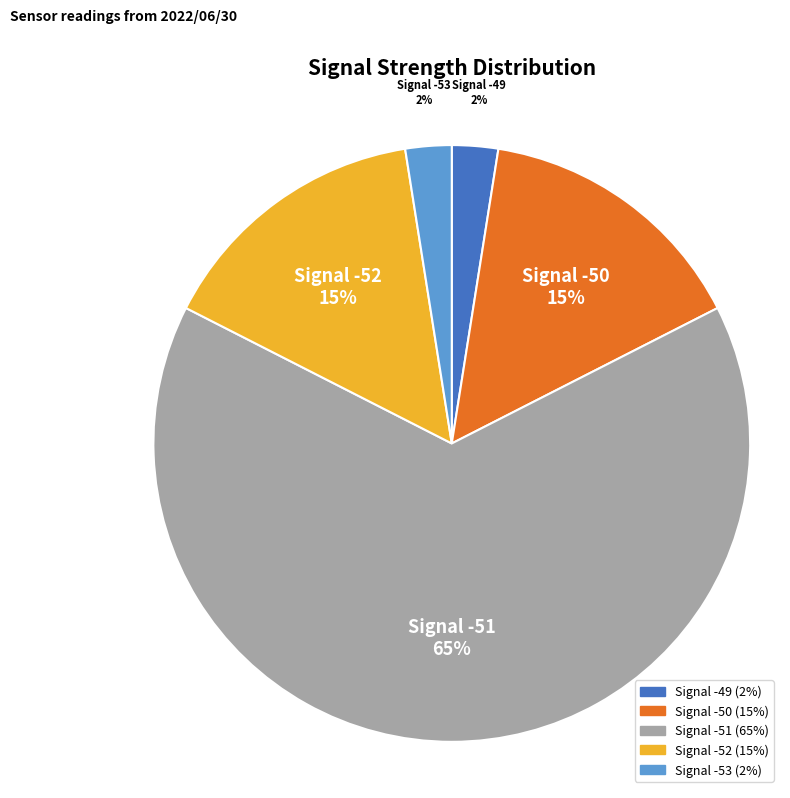

Between Signal -50 and Signal -49, which is larger?

Signal -50